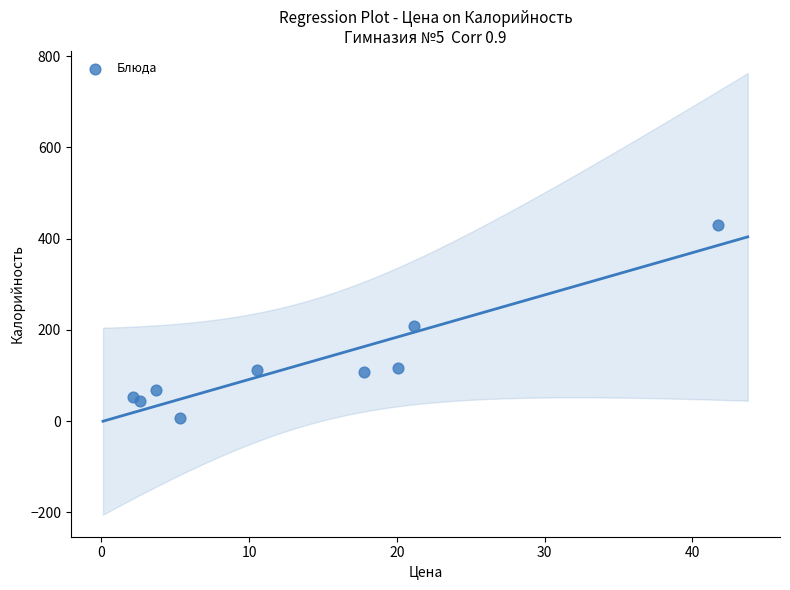

What is the average Y value?

127